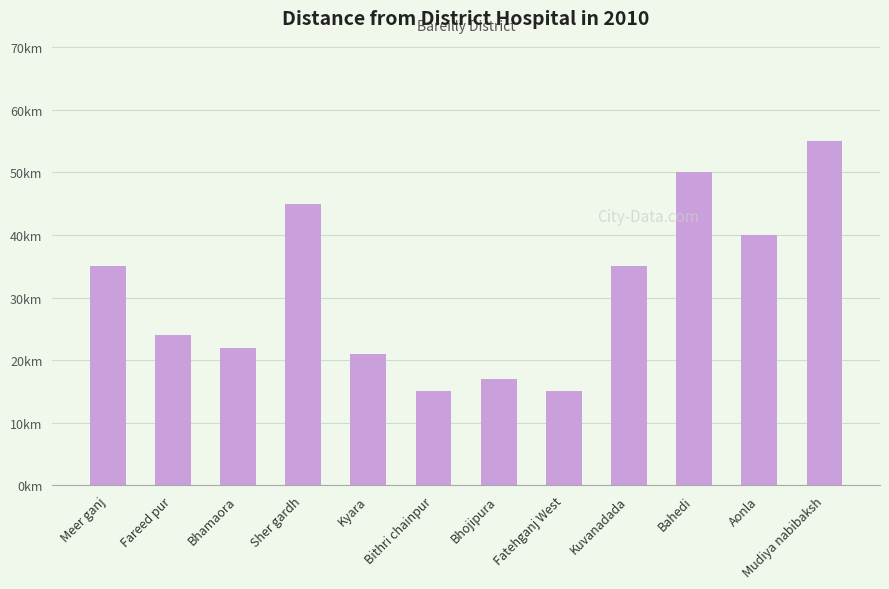

Which has a higher value, Bithri chainpur or Aonla?

Aonla